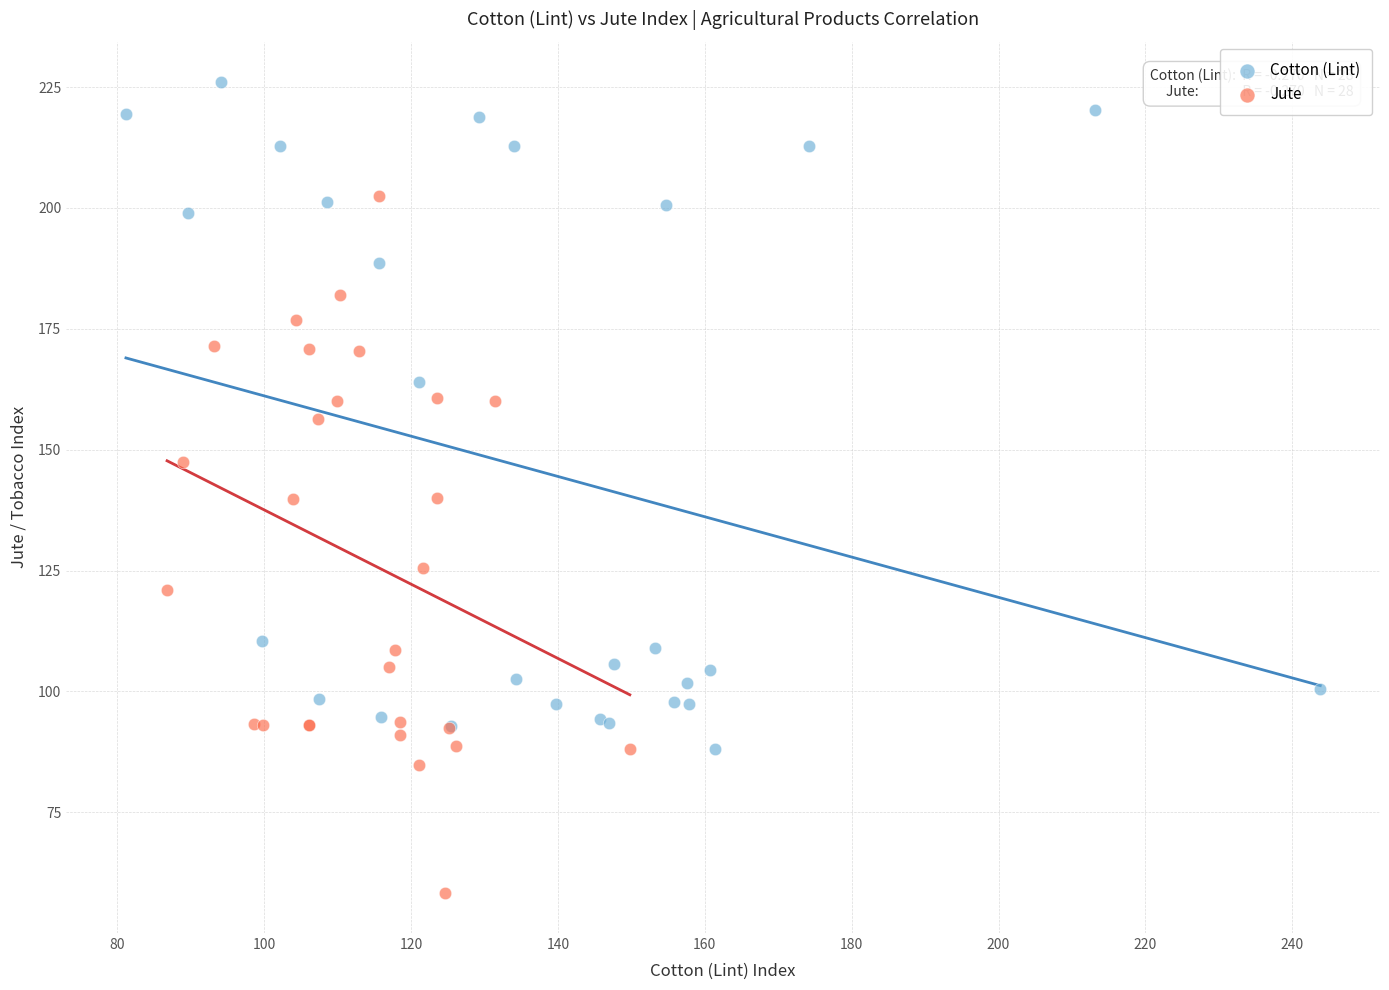

Which series reaches the minimum Y coordinate?

Jute